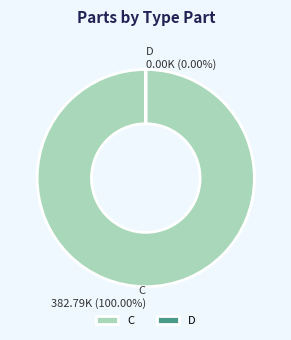

Does any single category account for the majority?

Yes